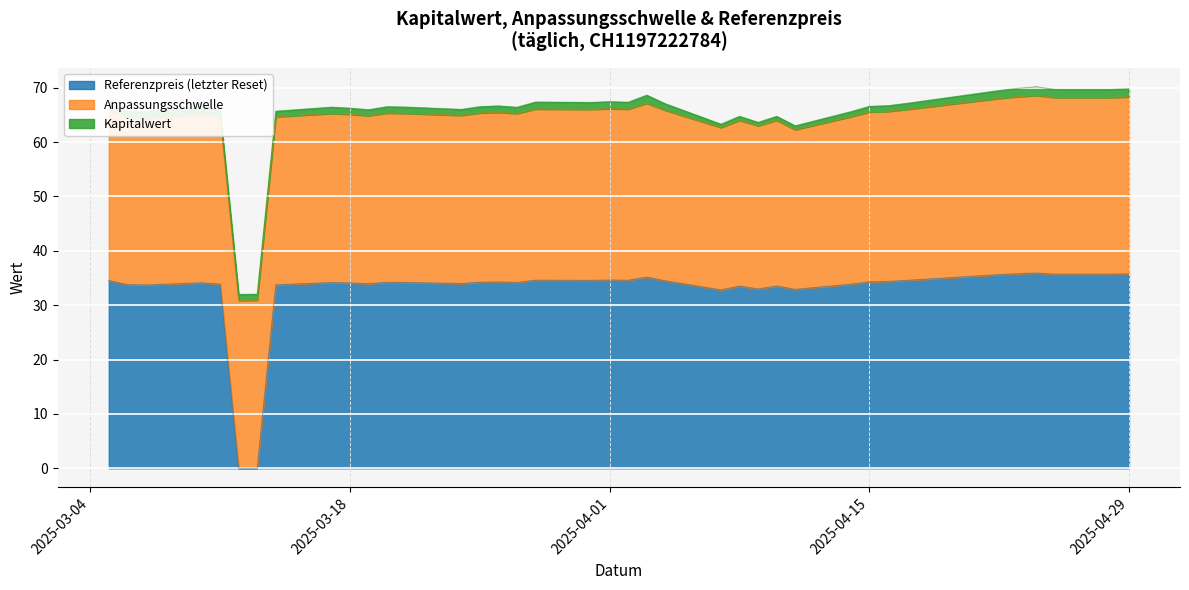

What is the difference between the highest and lowest values at 2025-03-24?

32.9